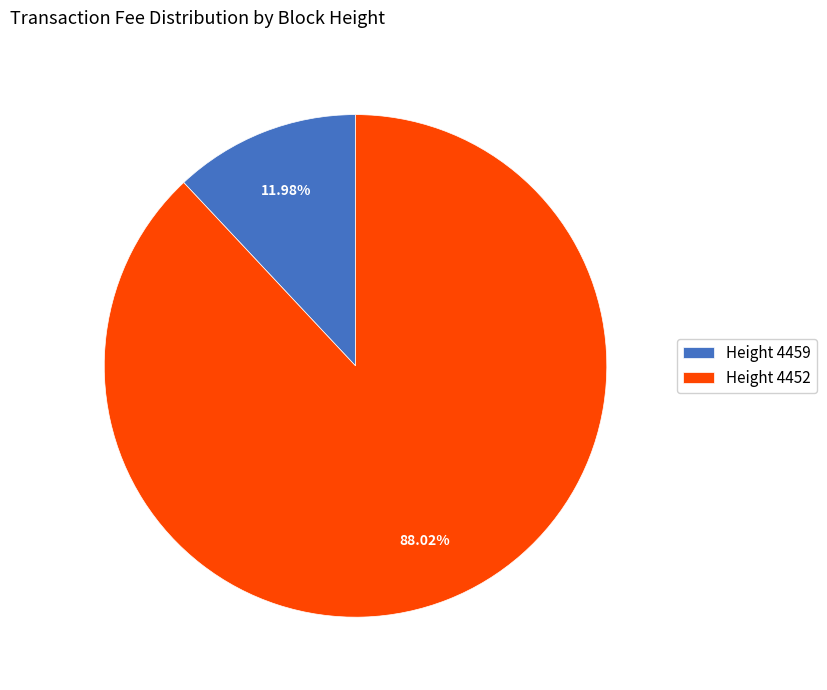

What is the majority slice?

Height 4452